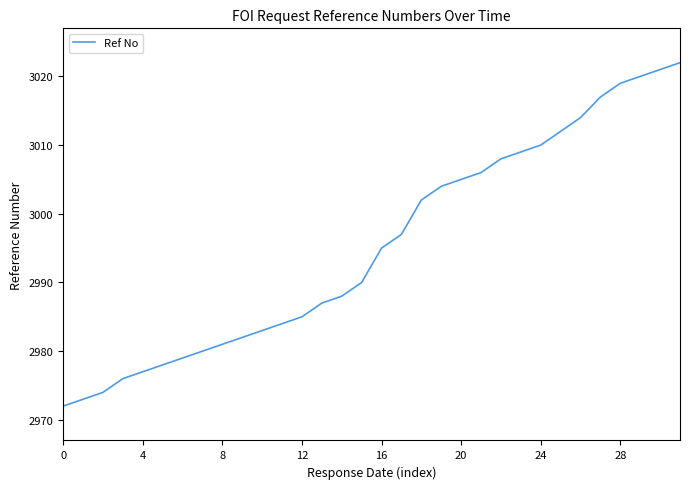

What is the difference between the maximum and minimum values?

50